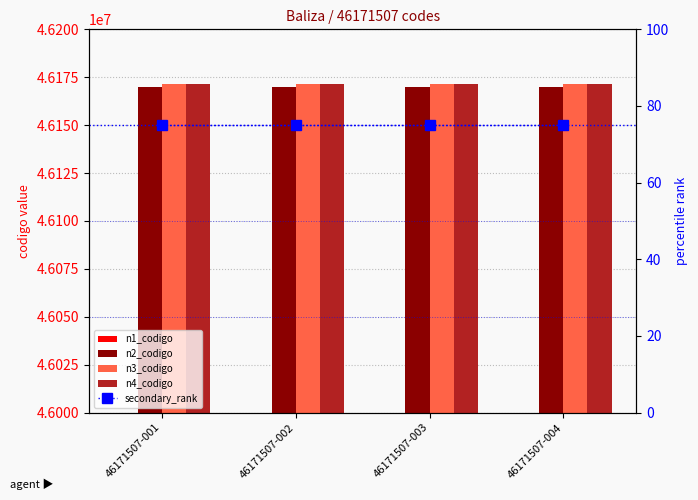

Does the chart contain stacked bars?

No